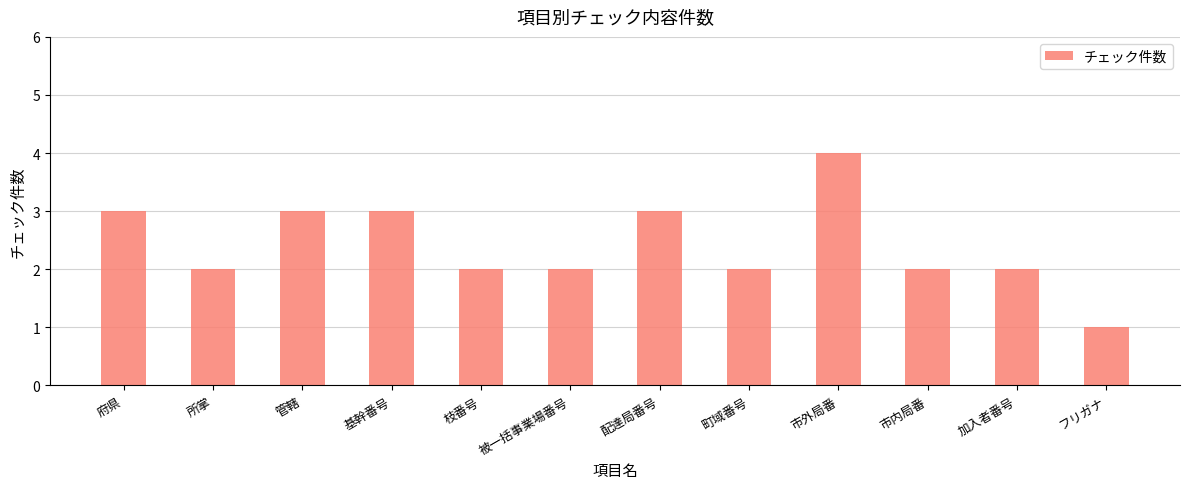

What is the change in value from 管轄 to フリガナ?

-2